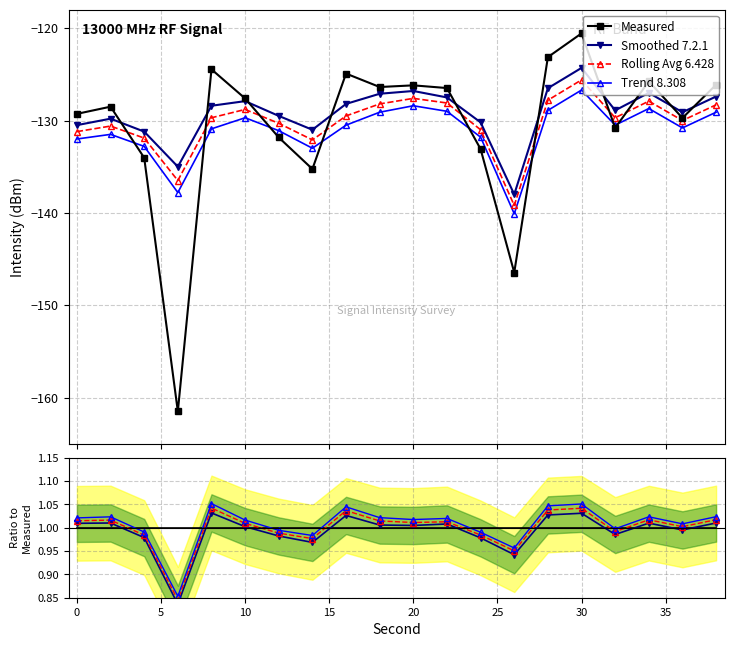

What is the value of the intensity(dBm) point at the 2nd from the left?

-128.5